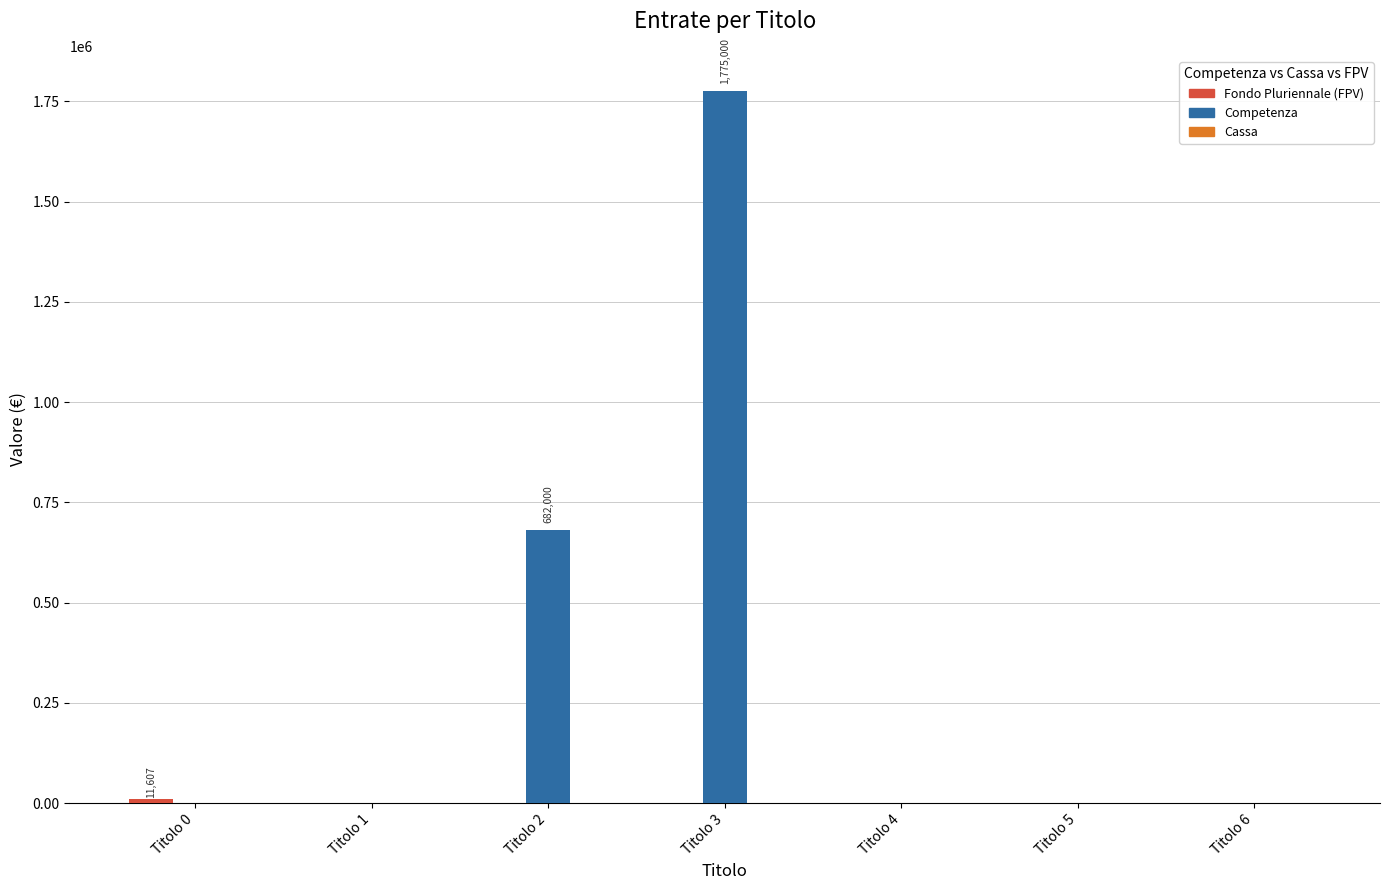

Which series has the largest total across all categories?

Competenza